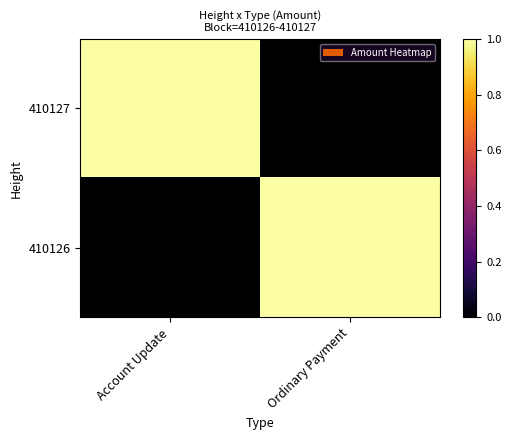

Between Ordinary Payment and Account Update, which is larger?

Account Update